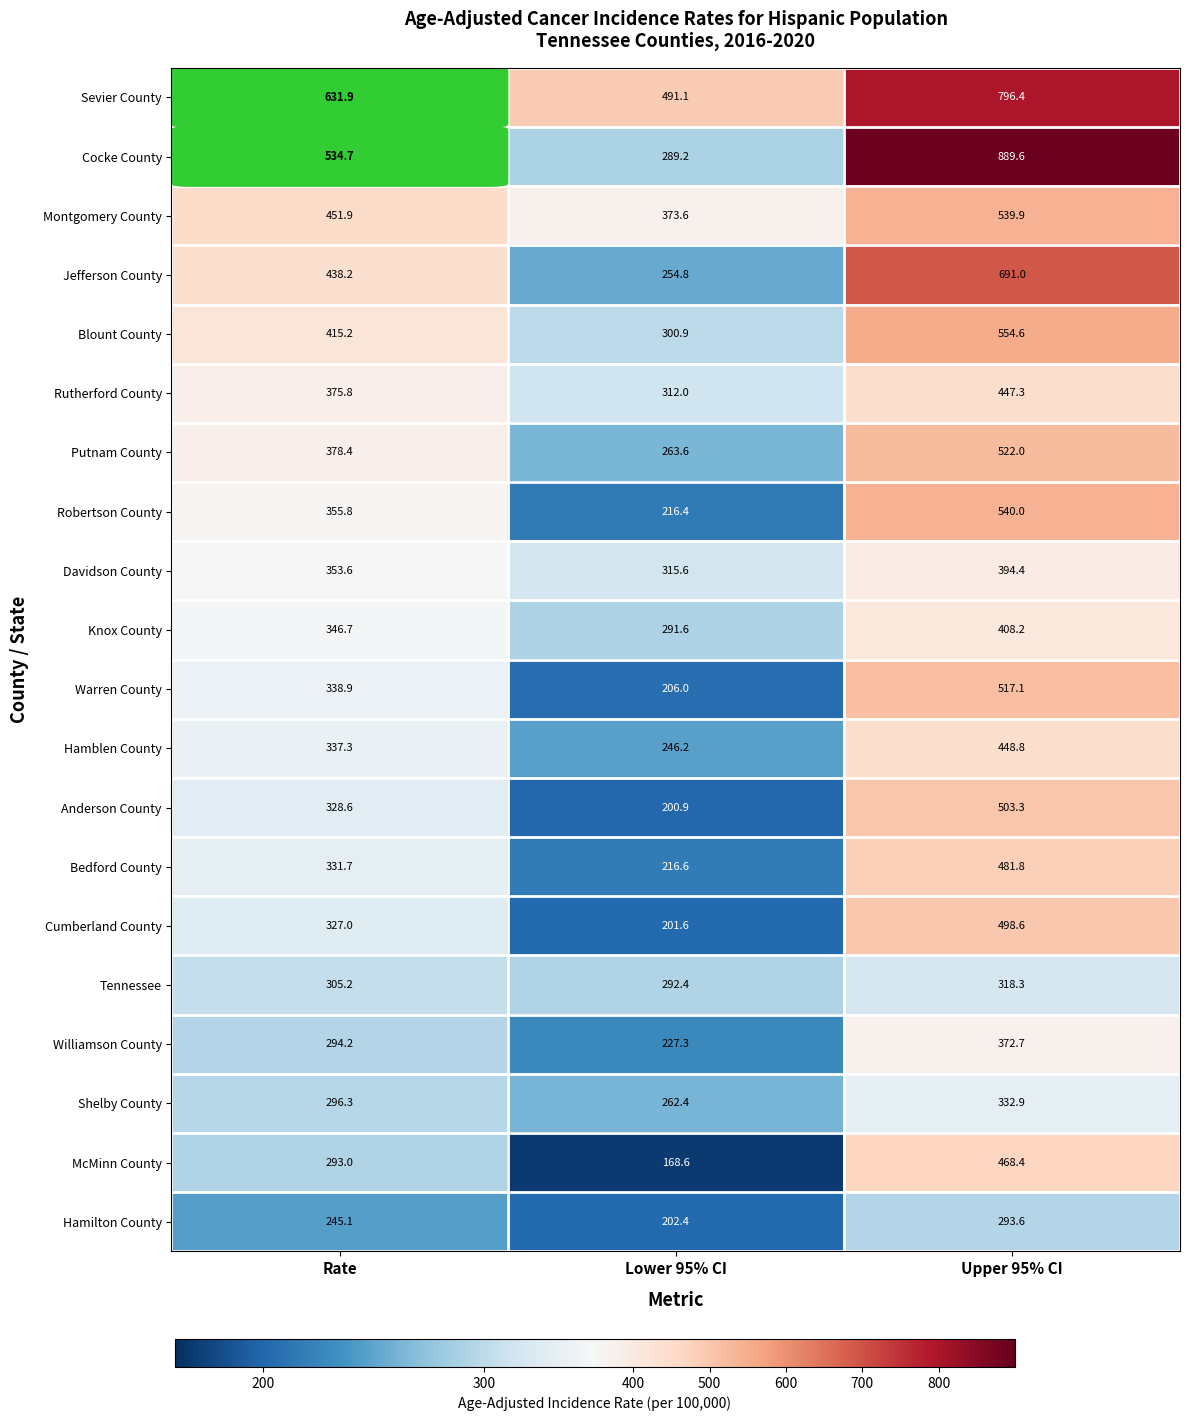

Is it true that Anderson County equals 149.0 at Rate?

False